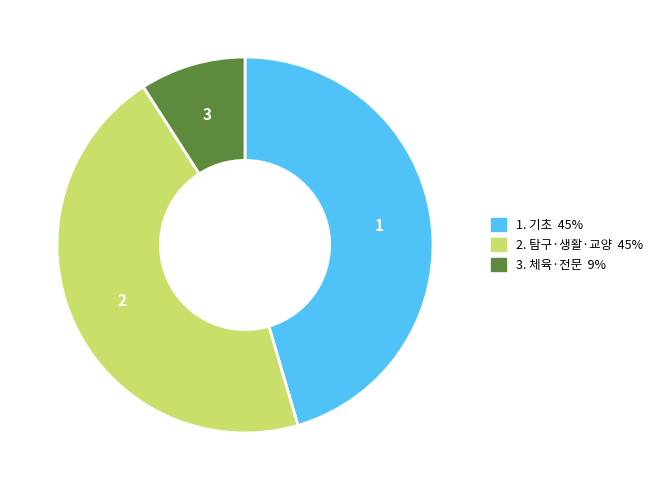

Is there a majority slice in this chart?

No